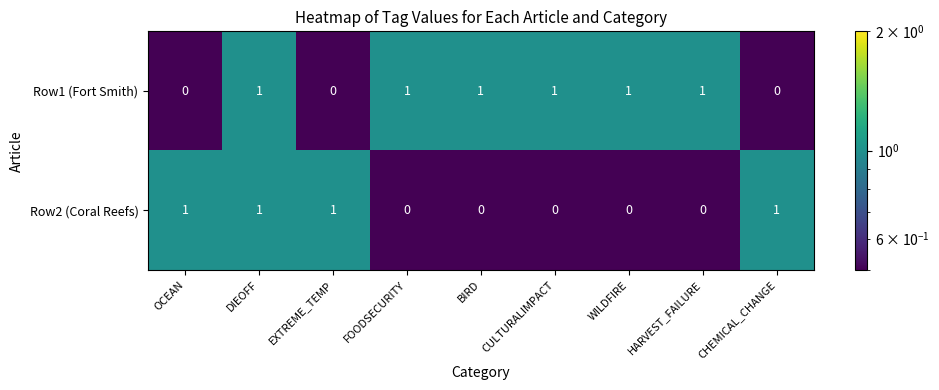

Reading left to right, what are all the values shown in this chart?

Row1 (Fort Smith): OCEAN=0	DIEOFF=1	EXTREME_TEMP=0	FOODSECURITY=1	BIRD=1	CULTURALIMPACT=1	WILDFIRE=1	HARVEST_FAILURE=1	CHEMICAL_CHANGE=0
Row2 (Coral Reefs): OCEAN=1	DIEOFF=1	EXTREME_TEMP=1	FOODSECURITY=0	BIRD=0	CULTURALIMPACT=0	WILDFIRE=0	HARVEST_FAILURE=0	CHEMICAL_CHANGE=1